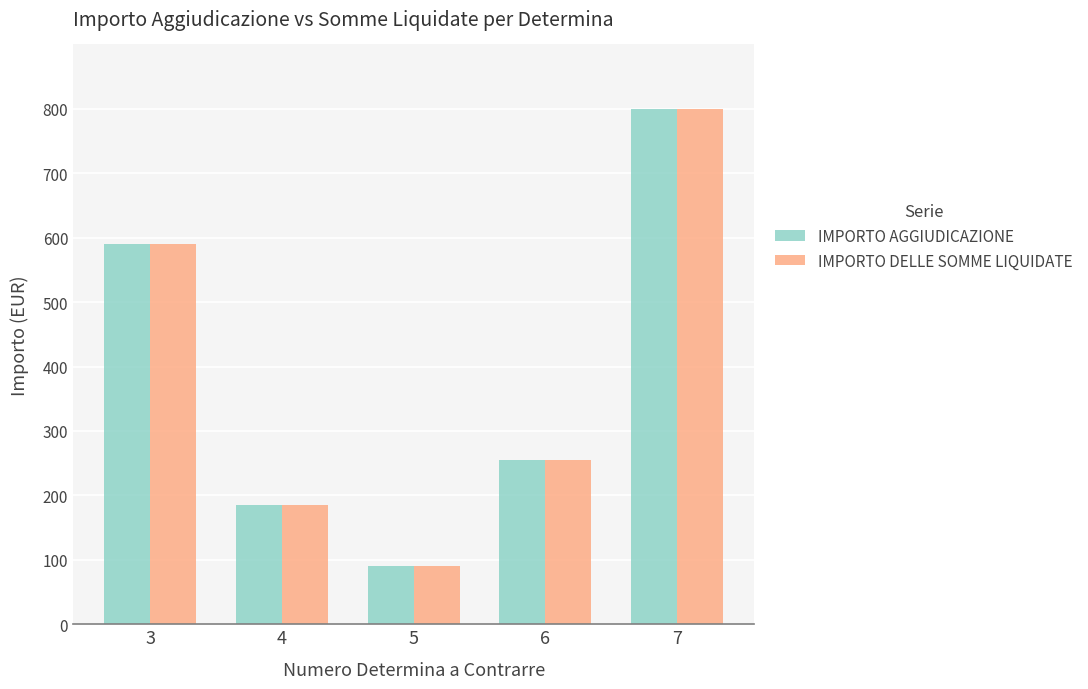

Read the IMPORTO AGGIUDICAZIONE value at 5.

90.9